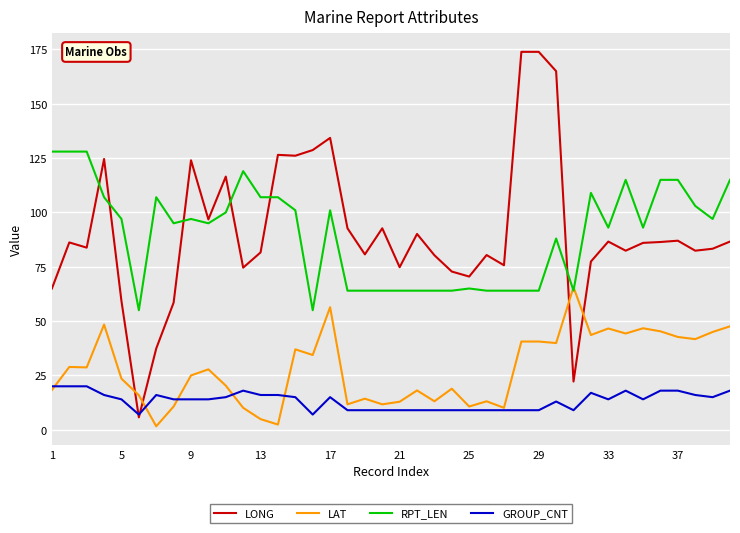

List the series in order of their peak value, highest first.

LONG, RPT_LEN, LAT, GROUP_CNT